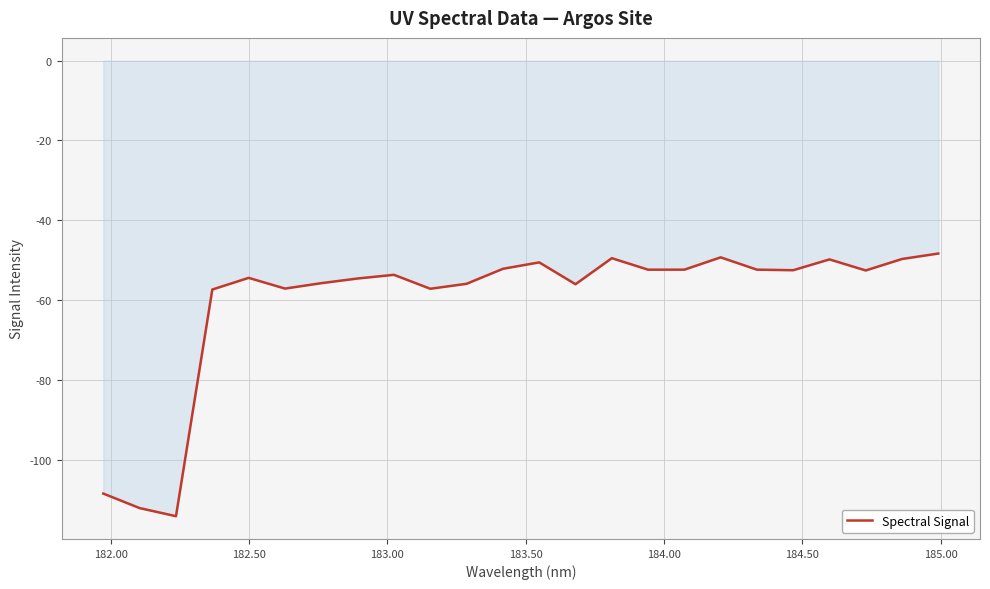

What is the maximum value shown in the chart?

-48.3